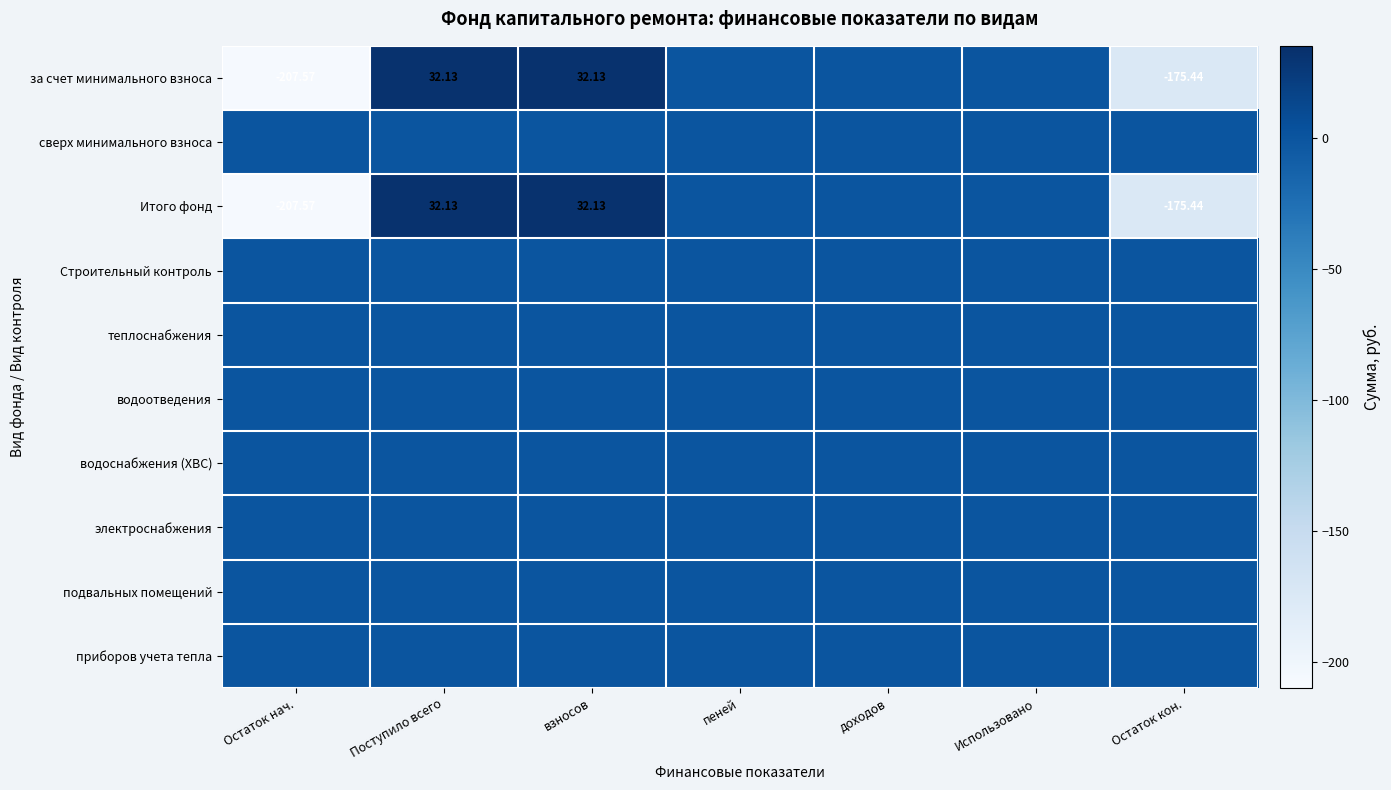

True or false: Итого фонд has a value of 0.0 at Использовано.

True